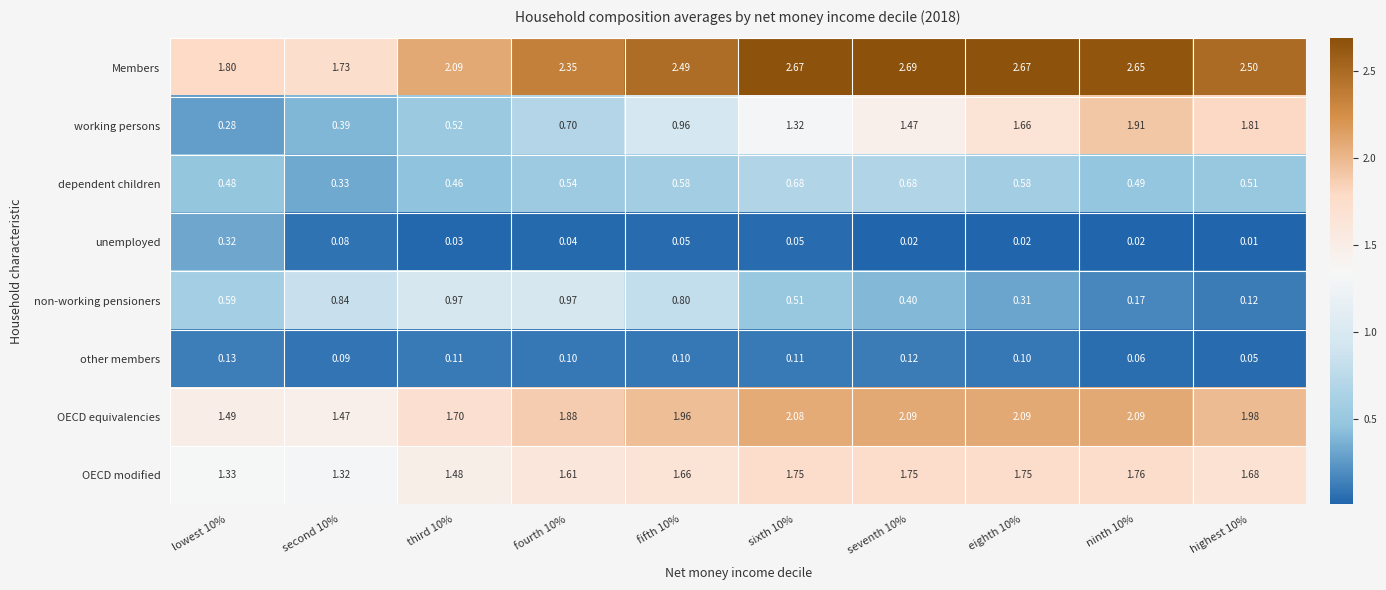

How many data points does each series have?

10